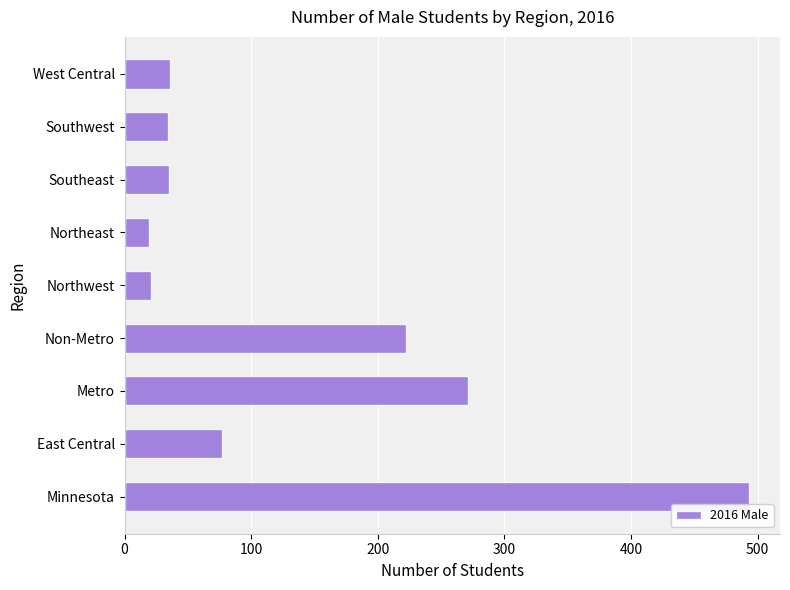

What is the change in value from East Central to Northeast?

-58